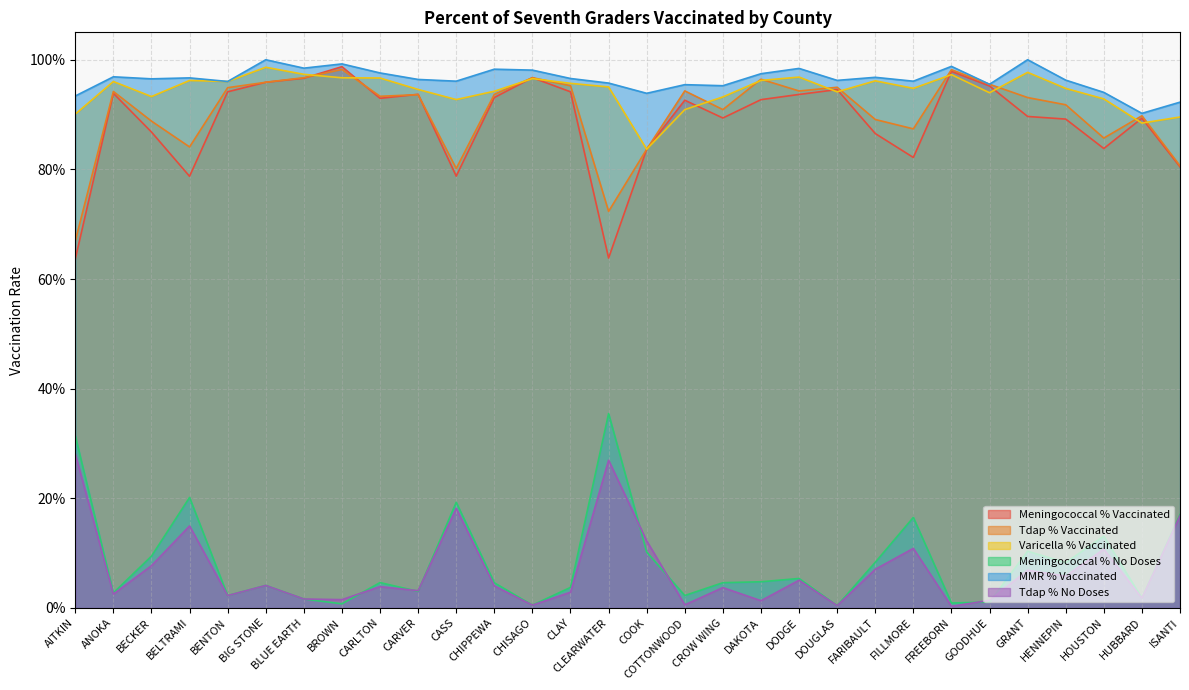

Is the value of MMR % Vaccinated at GRANT greater than the value of Meningococcal % Vaccinated at HUBBARD?

Yes